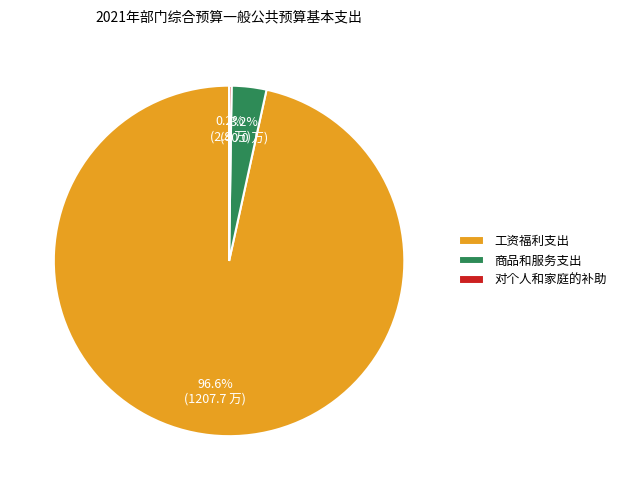

What percentage do 工资福利支出 and 商品和服务支出 together represent?

99.8%